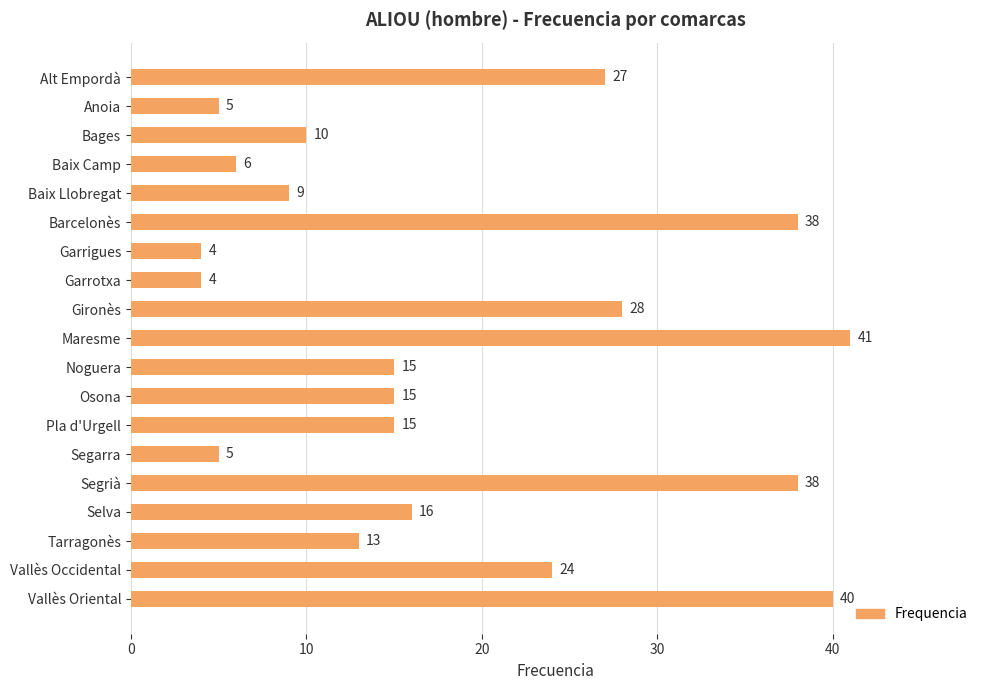

The chart shows a value of 10 at Bages. True or false?

True